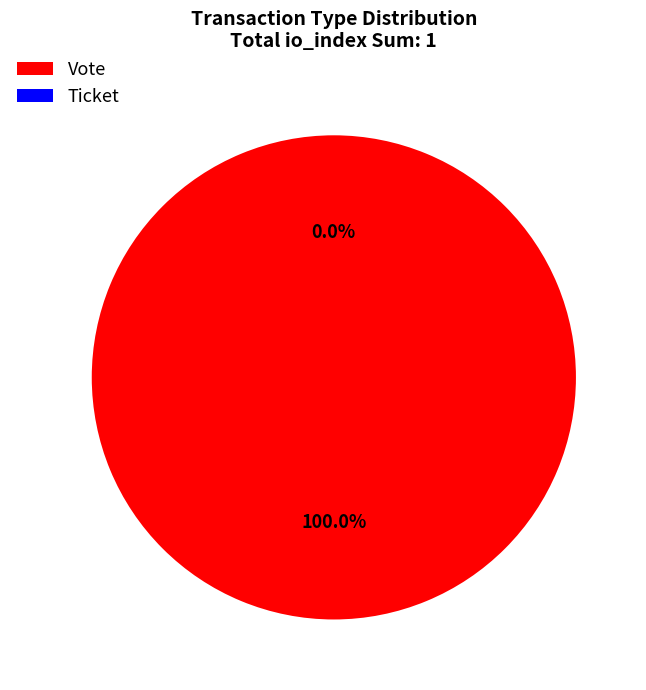

To the nearest percent, what percentage of the pie is Vote?

100%